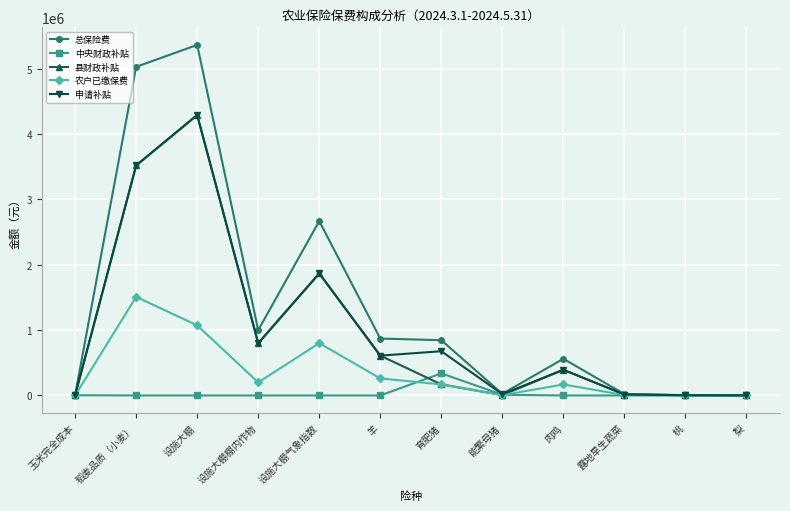

True or false: 申请补贴 has more than 1 points higher than both neighbors.

True